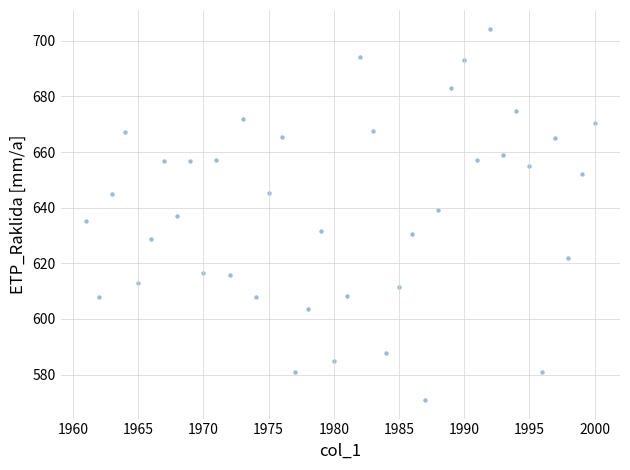

What is the range of X values (max minus min)?

39.0